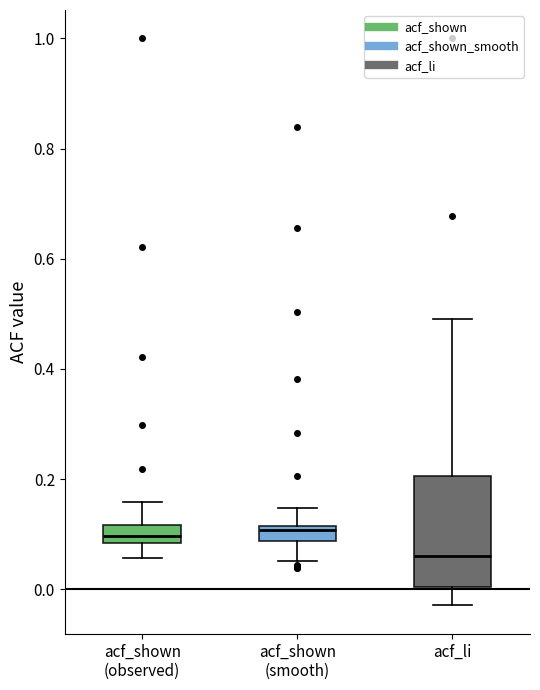

Where is the upper edge of the box for acf_li on the y-axis? The values are not printed on the chart, so give them approximately, as read against the axis.

0.20